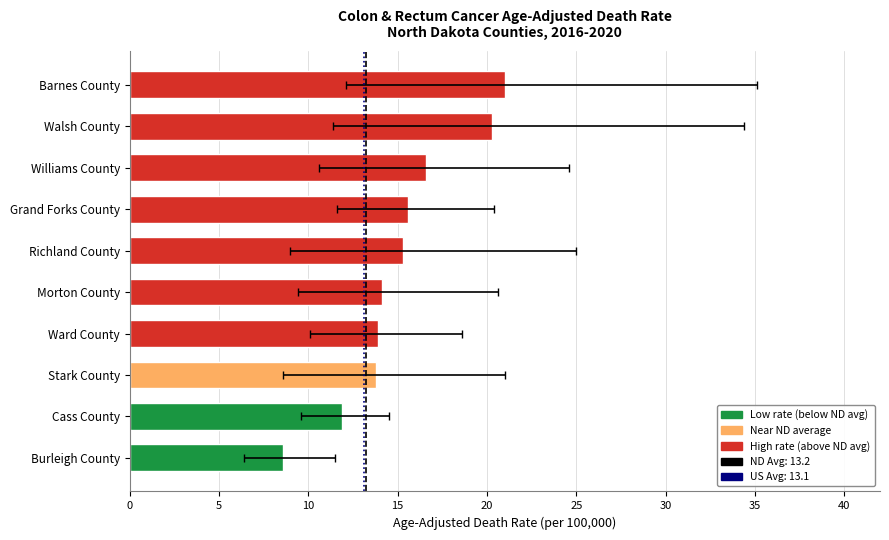

How many values in the Lower CI series are below 10?

5